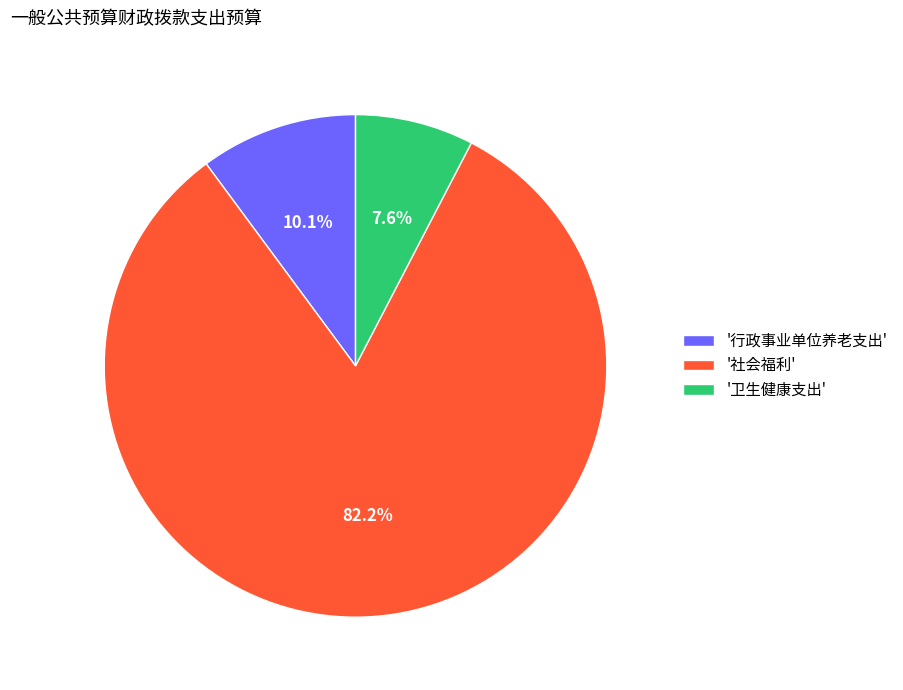

What percentage do '卫生健康支出' and '社会福利' together represent?

89.9%